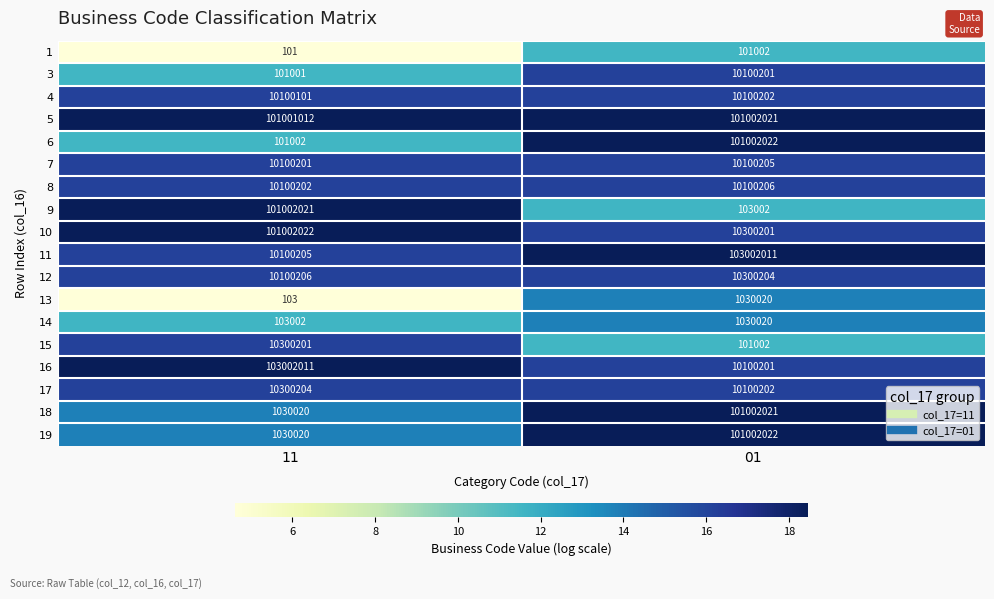

What is the difference between the maximum and minimum values in the 3 series?

9999200